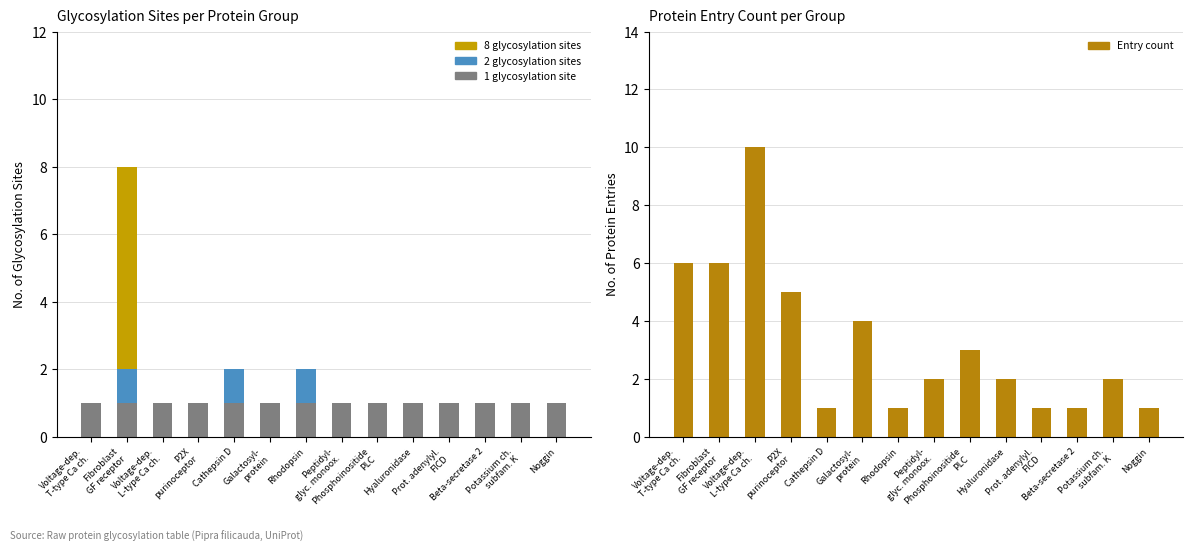

What position from the right is Beta-secretase 2?

3